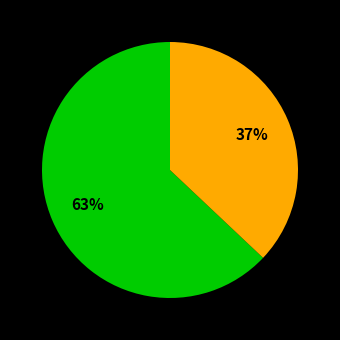

Is there any slice that represents more than half of the pie?

Yes